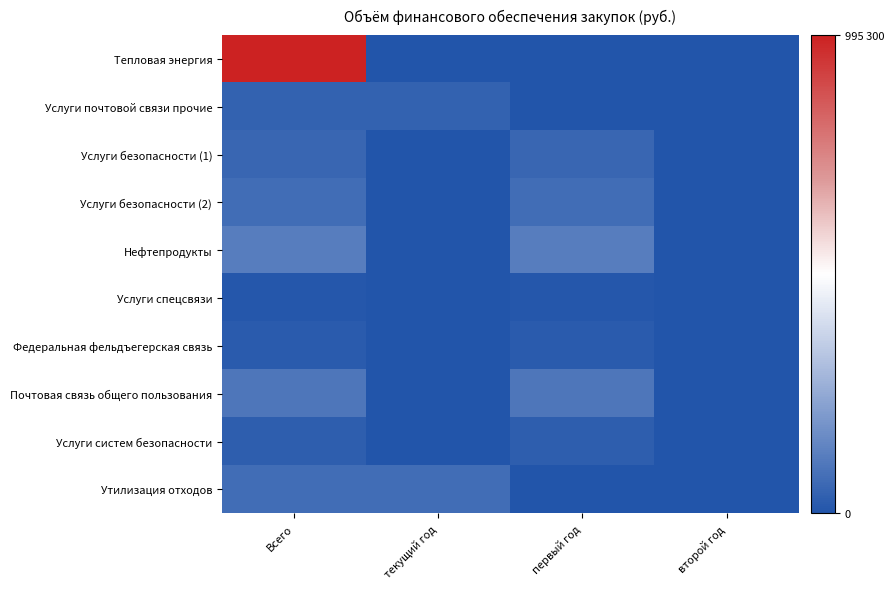

At how many categories does at least one series exceed 142151?

1